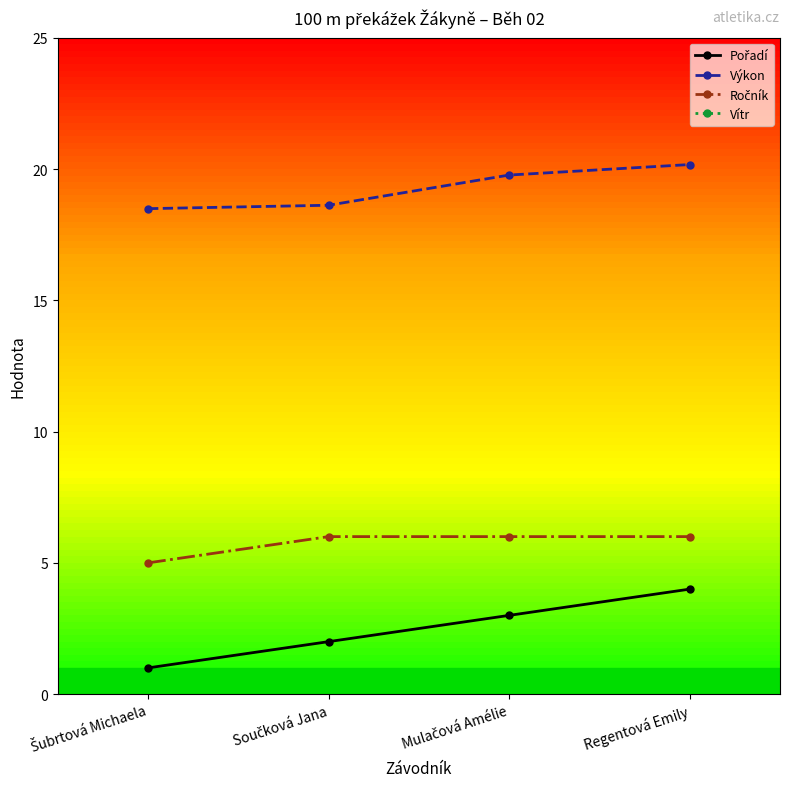

Is this an area chart (filled region under the line)?

No